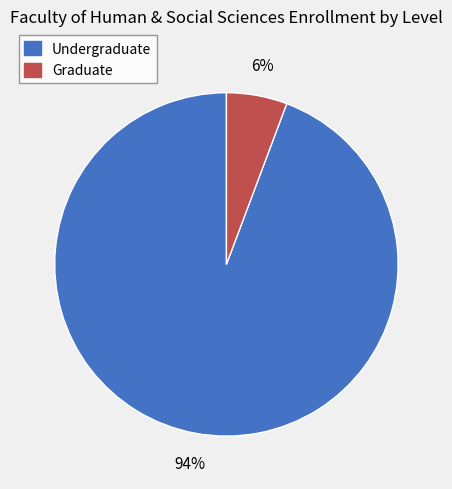

Which has a higher value, Graduate or Undergraduate?

Undergraduate